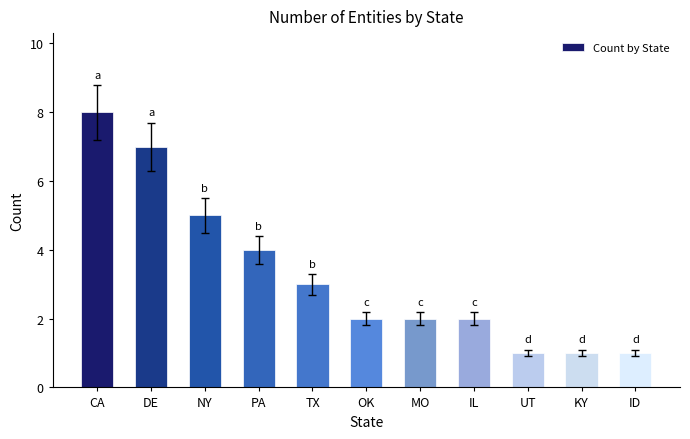

At which label does the data first exceed 2?

CA